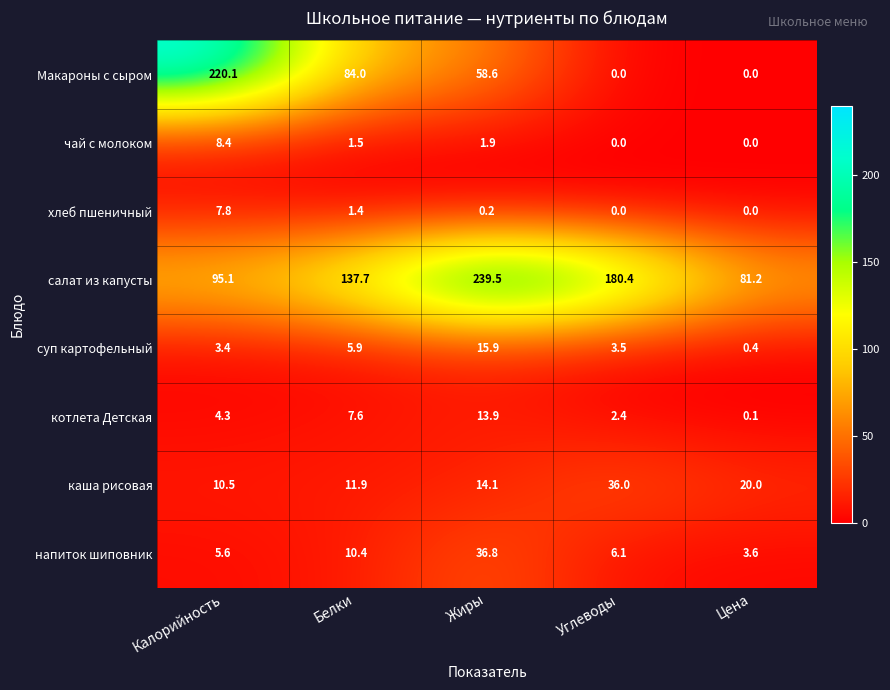

At which category is the sum across all series the highest?

Жиры